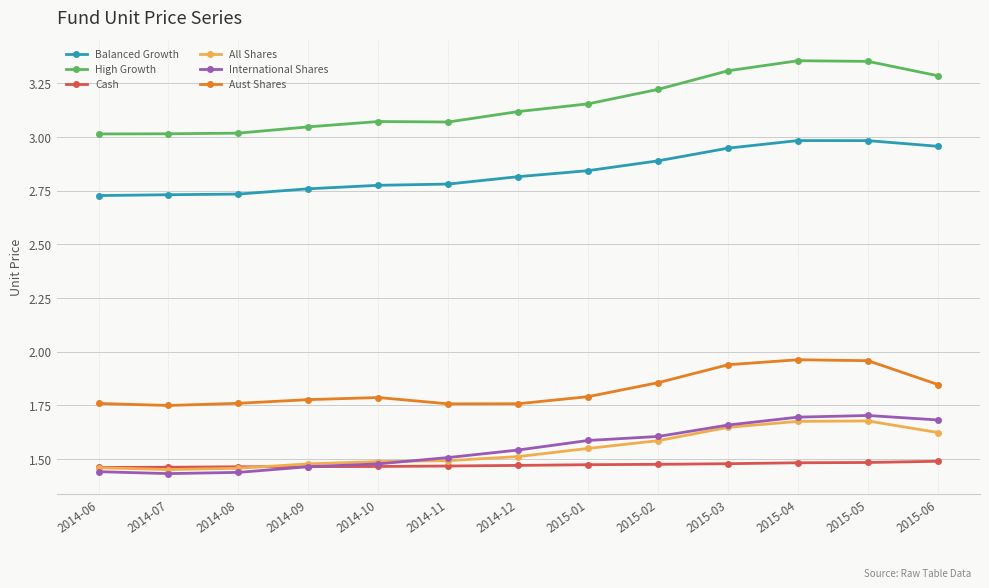

What is the label of the 3rd point from the left?

2014-08